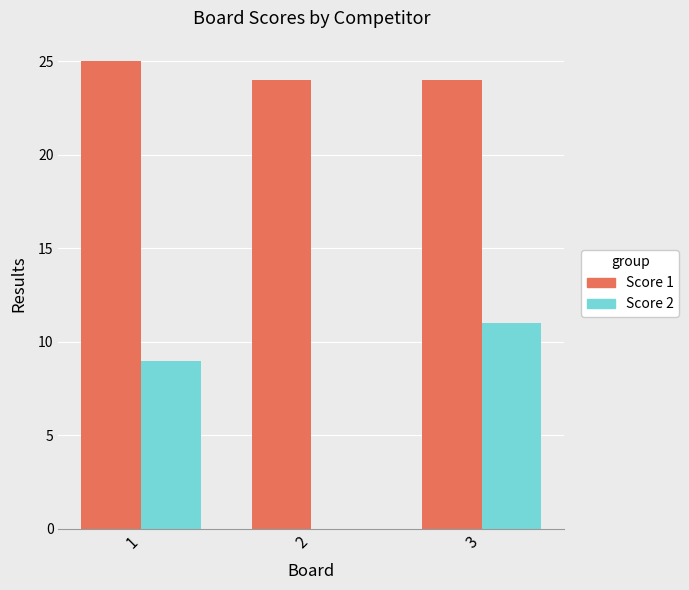

Count the number of categories in the chart.

3